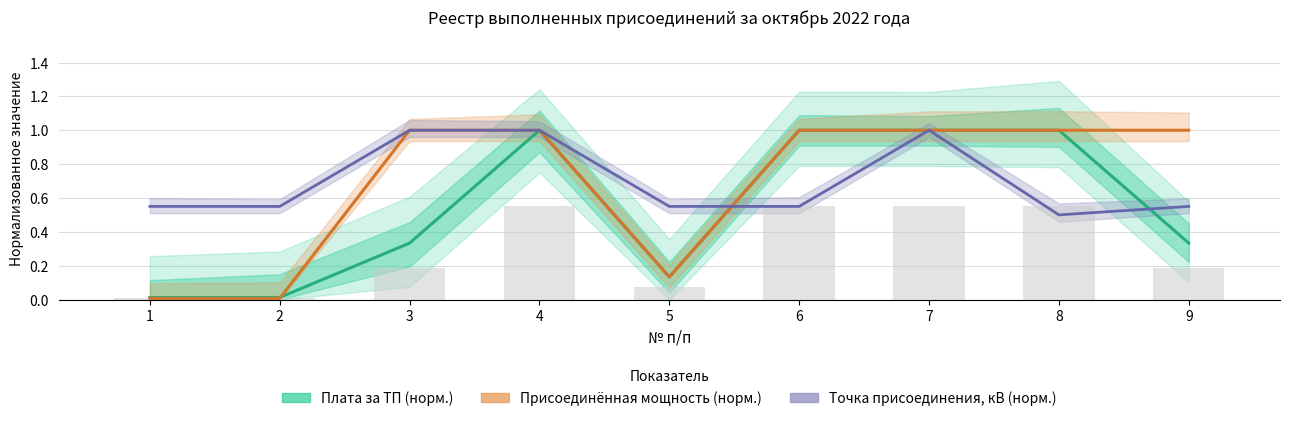

Read the Присоединённая мощность (норм.) value at 9.

1.0